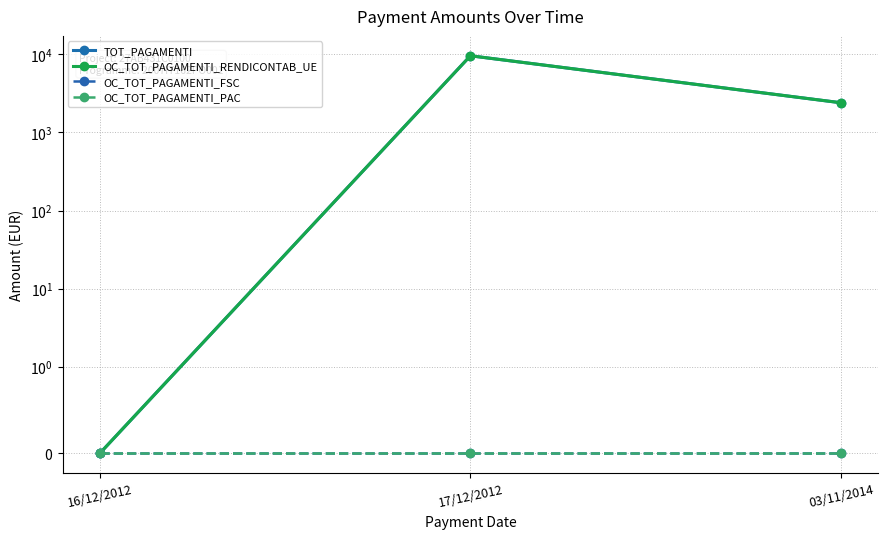

Count the number of data series in this chart.

4